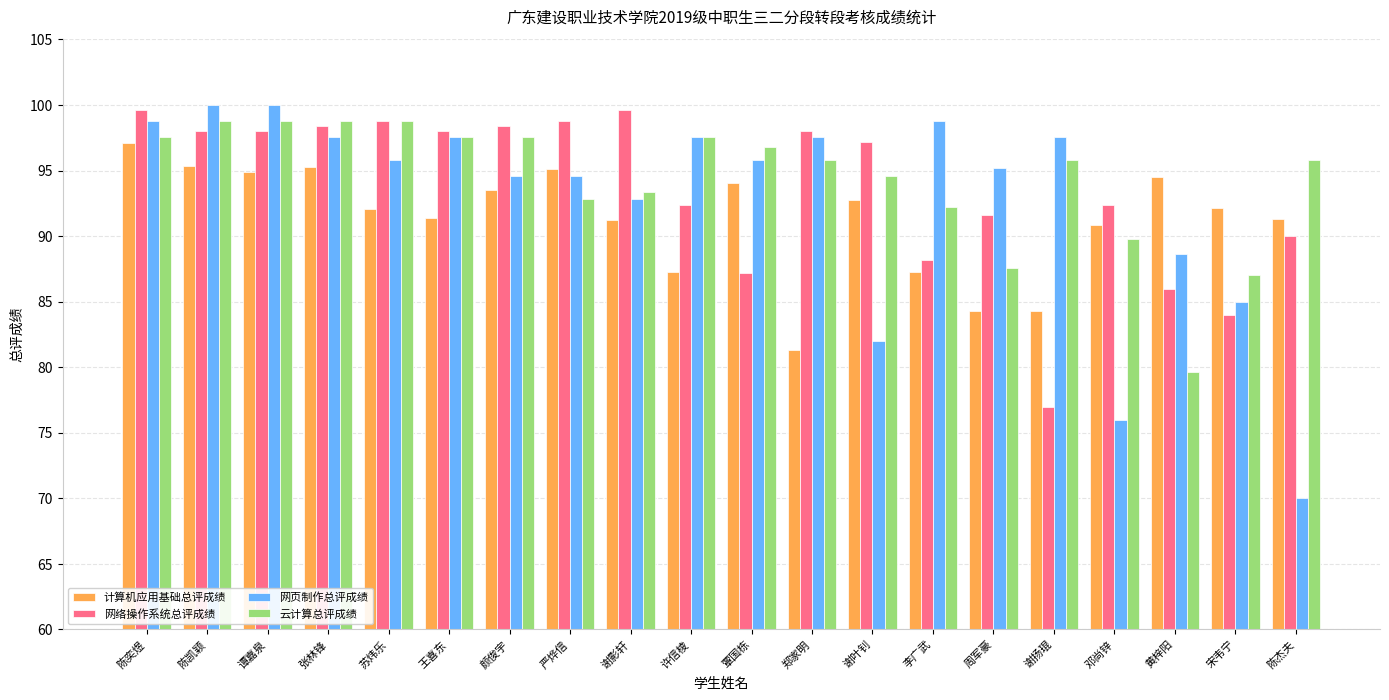

What is the total value across all series at 郑家明?

372.7